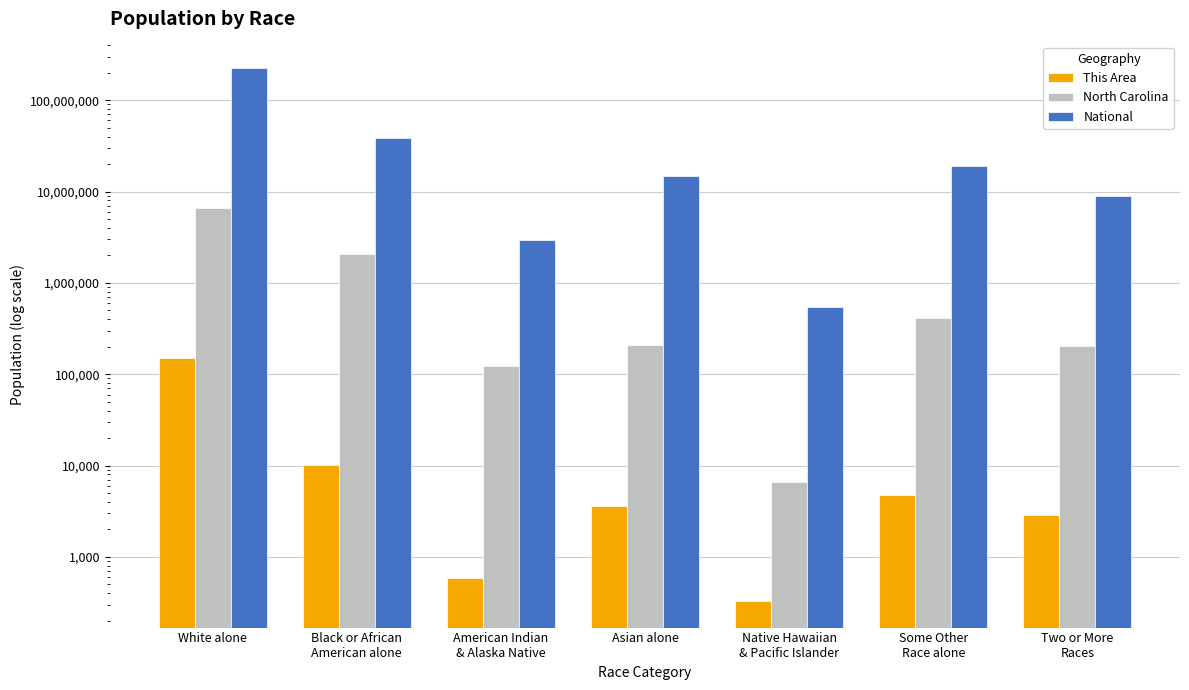

What is the average value of the National series?

44106505